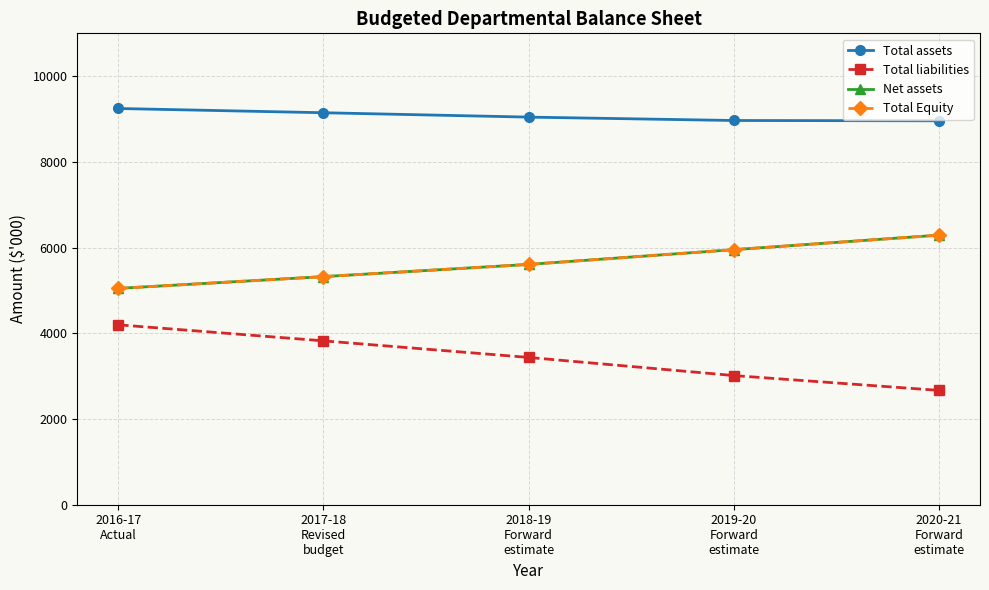

Does the chart have visible grid lines?

Yes